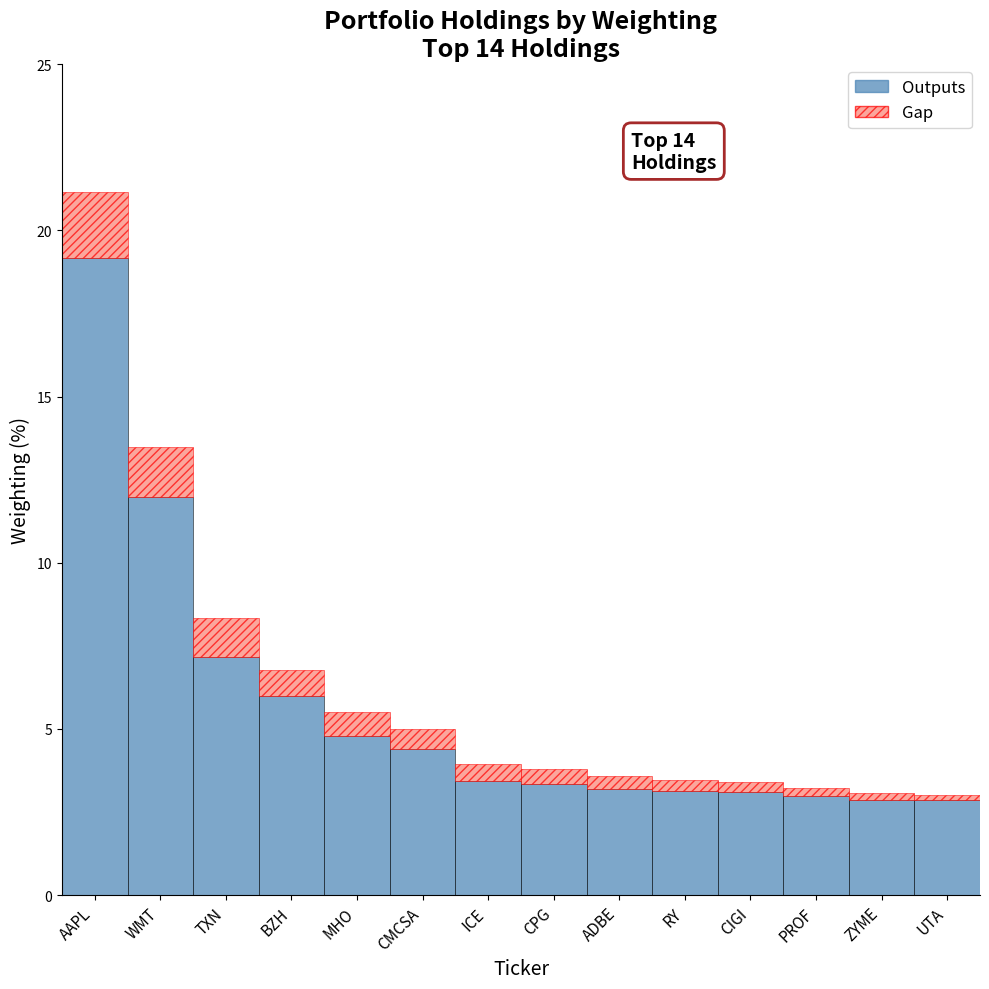

Are the bars horizontal?

No